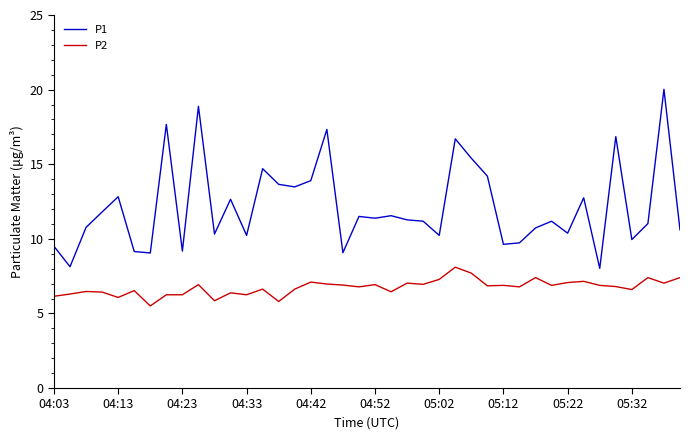

Rank the series by their maximum value, from highest to lowest.

P1, P2